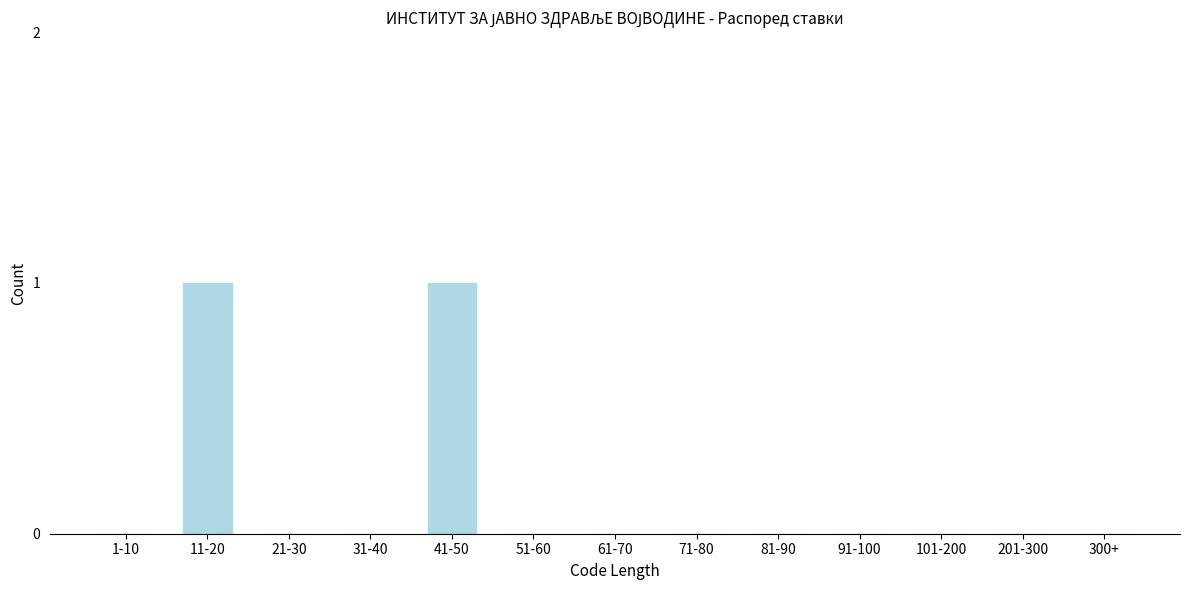

Reading right to left, list all the values displayed in this chart.

300+=0	201-300=0	101-200=0	91-100=0	81-90=0	71-80=0	61-70=0	51-60=0	41-50=1	31-40=0	21-30=0	11-20=1	1-10=0